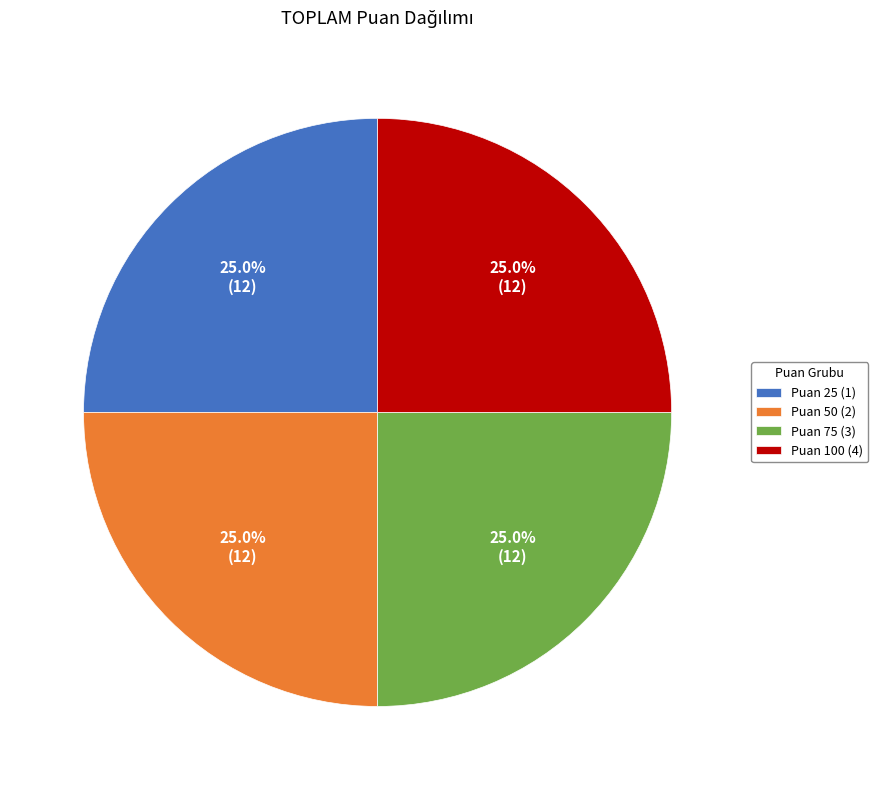

What is the total percentage of Puan 50 (2) and Puan 100 (4)?

50.0%